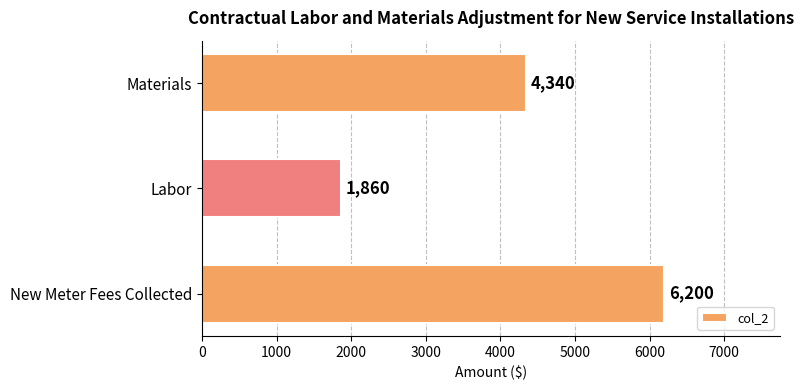

What is the average value?

4133